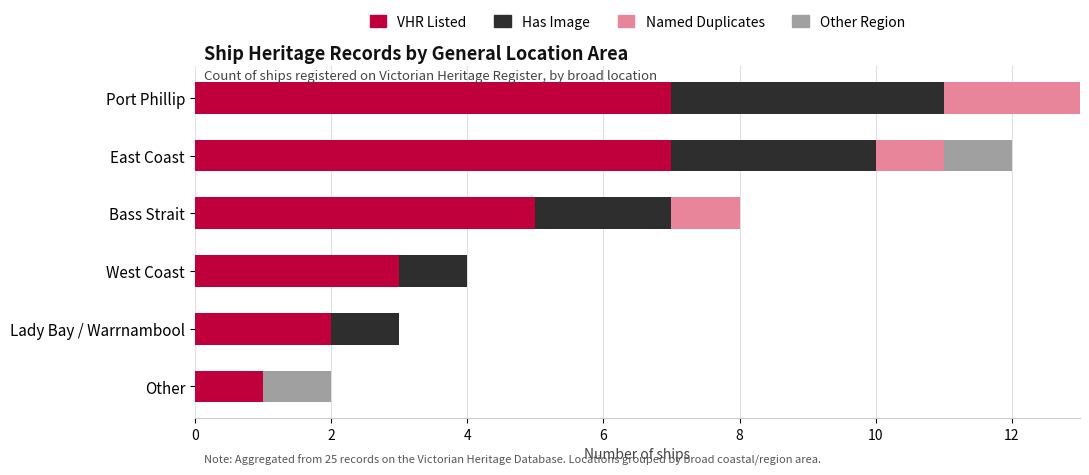

Count the Has Image values in the range 1 to 3.

4